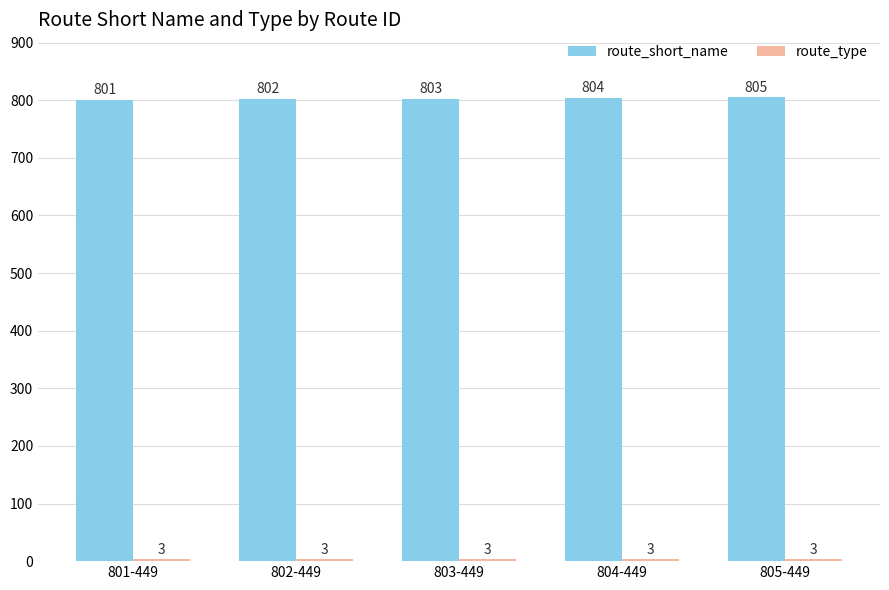

What is the sum of all route_short_name values?

4015